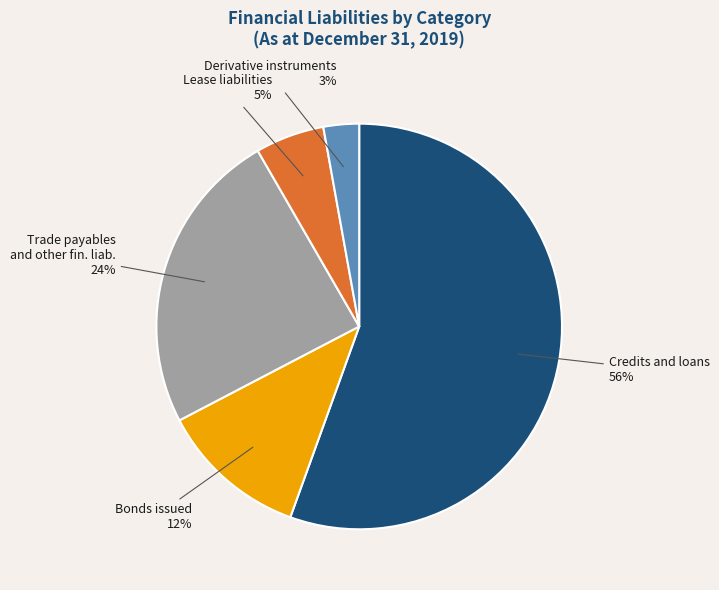

Is it true that Derivative instruments is 3% of the pie?

True